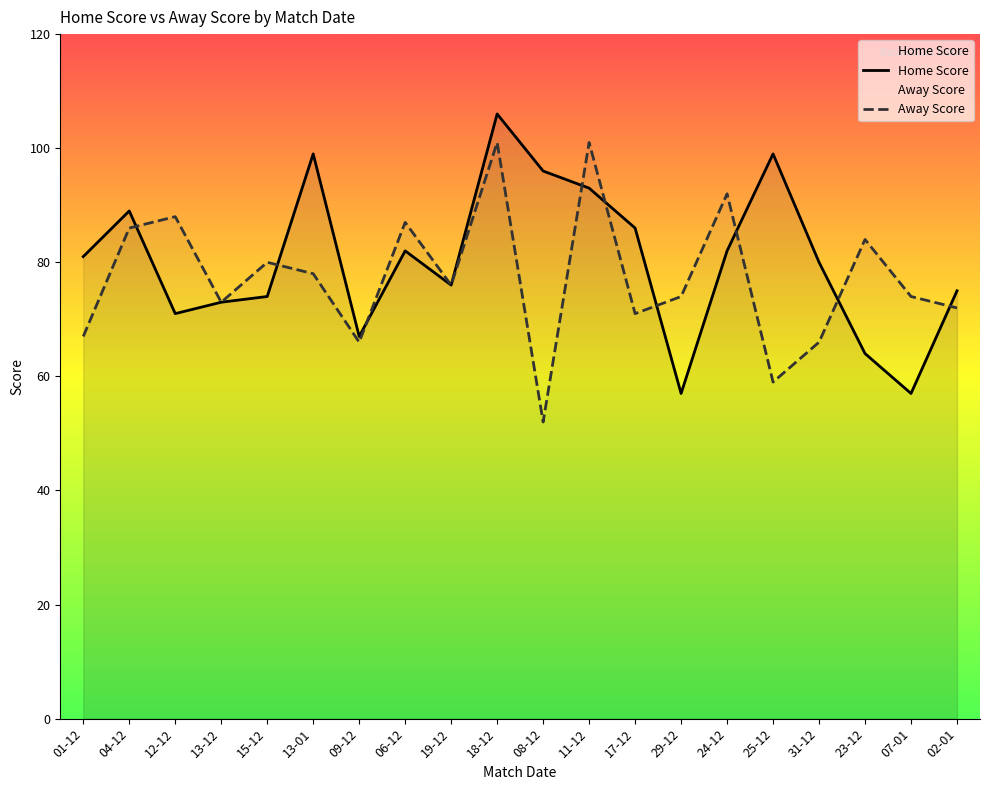

Is it true that Away Score equals 101 at 02-01?

False